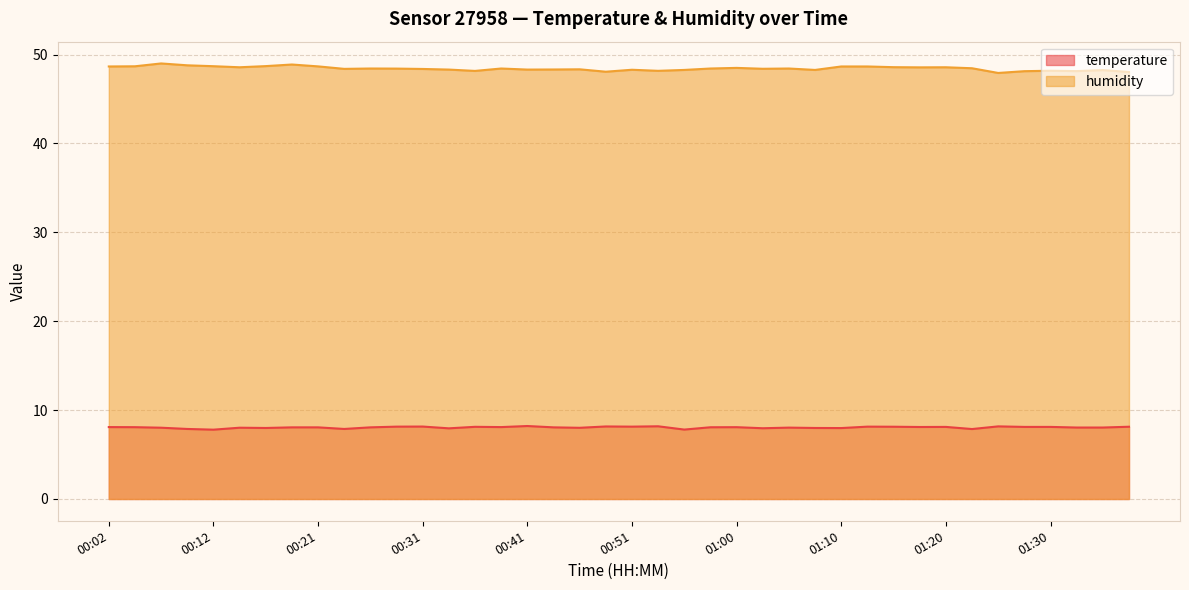

Reading right to left, list all the values displayed in this chart.

temperature: 8.1	8.0	8.0	8.1	8.1	8.2	7.9	8.1	8.1	8.1	8.1	8.0	8.0	8.0	8.0	8.1	8.1	7.8	8.2	8.1	8.2	8.0	8.1	8.2	8.1	8.1	8.0	8.2	8.1	8.1	7.9	8.1	8.1	8.0	8.0	7.8	7.9	8.0	8.1	8.1
humidity: 48.0	48.2	48.1	48.2	48.1	47.9	48.5	48.6	48.6	48.6	48.7	48.7	48.3	48.4	48.4	48.5	48.4	48.3	48.2	48.3	48.1	48.3	48.3	48.3	48.4	48.2	48.3	48.4	48.4	48.4	48.4	48.7	48.9	48.7	48.6	48.7	48.8	49.0	48.7	48.7